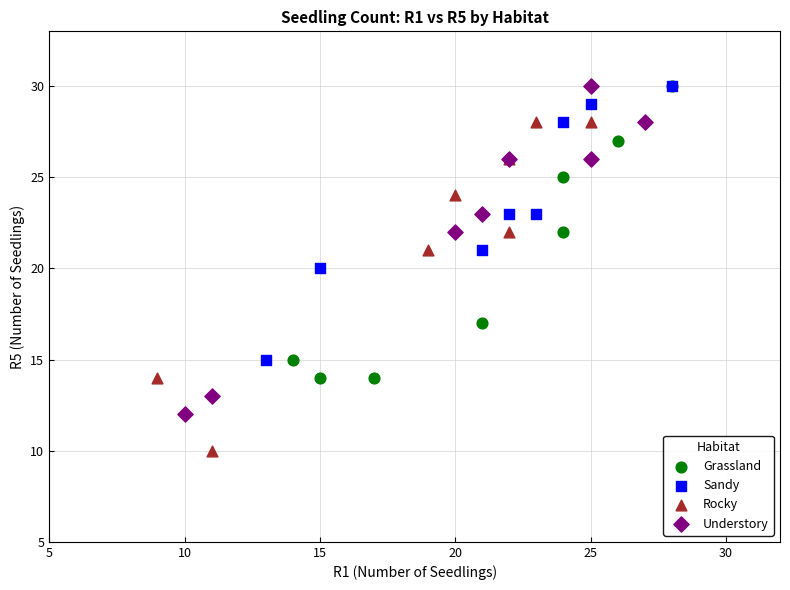

Which series reaches the minimum Y coordinate?

Rocky